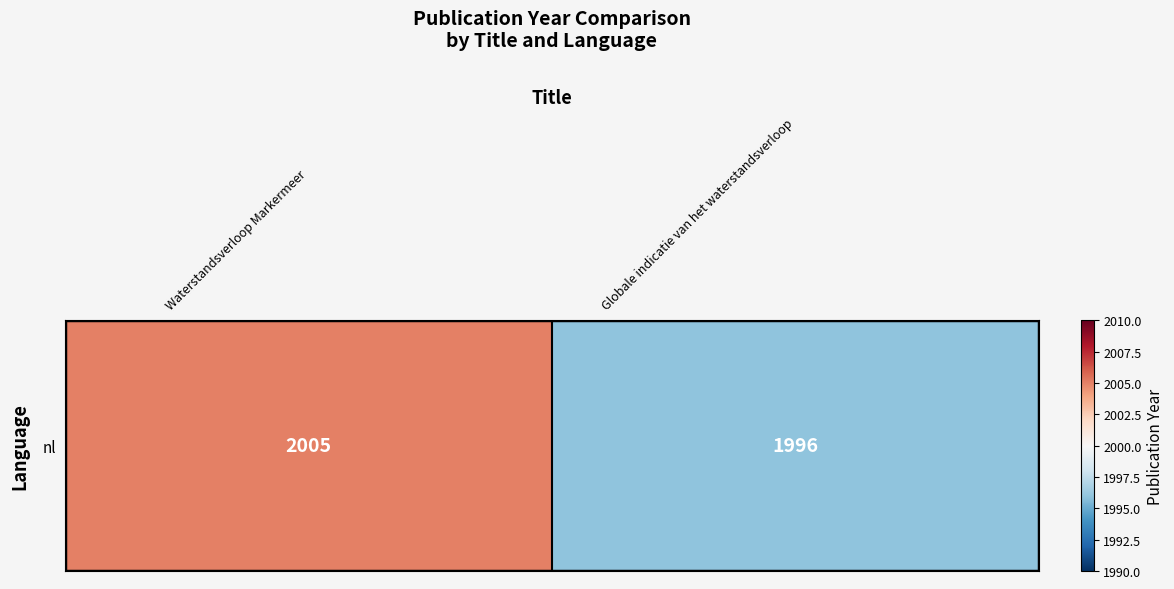

Reading left to right, what are all the values shown in this chart?

Waterstandsverloop Markermeer=2005	Globale indicatie van het waterstandsverloop=1996